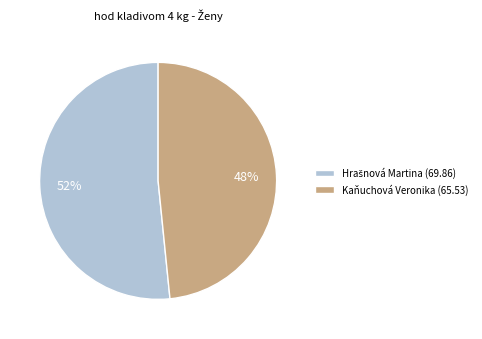

To the nearest percent, what percentage of the pie is Kaňuchová Veronika (65.53)?

48%